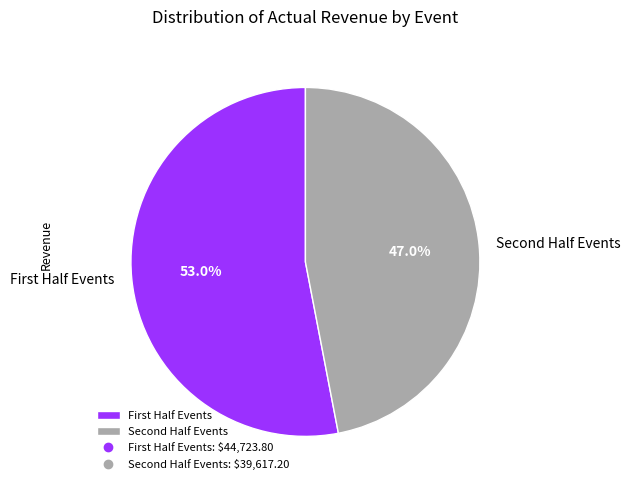

Which category has the biggest portion of the pie?

First Half Events